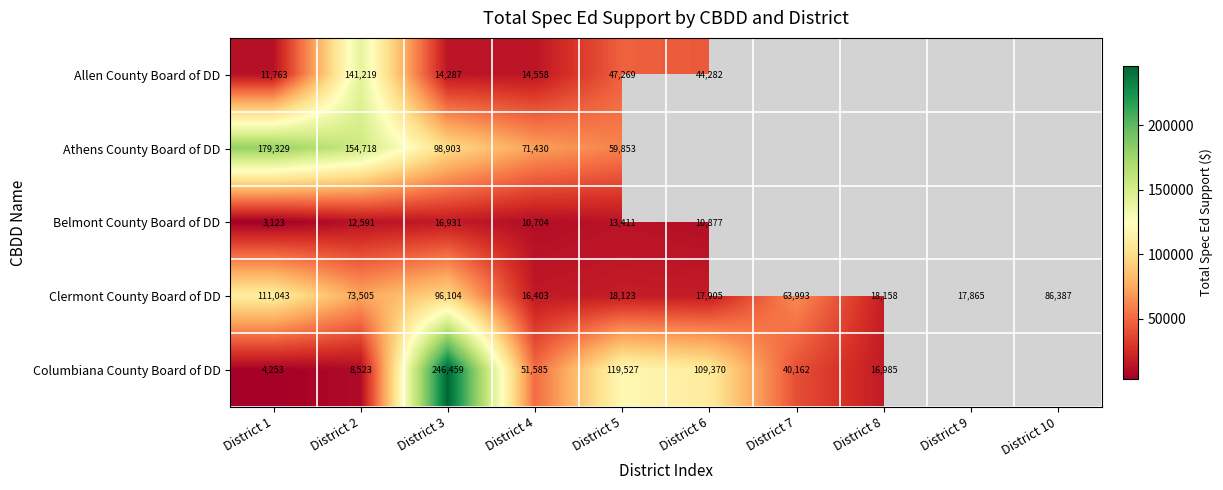

Rank the series at District 3 from highest to lowest value.

Columbiana County Board of DD, Athens County Board of DD, Clermont County Board of DD, Belmont County Board of DD, Allen County Board of DD